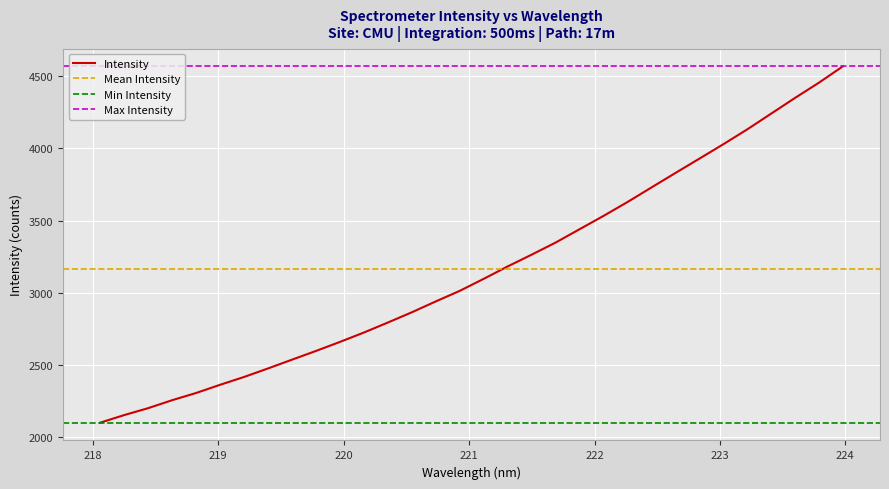

How many data points are less than 3096?

16